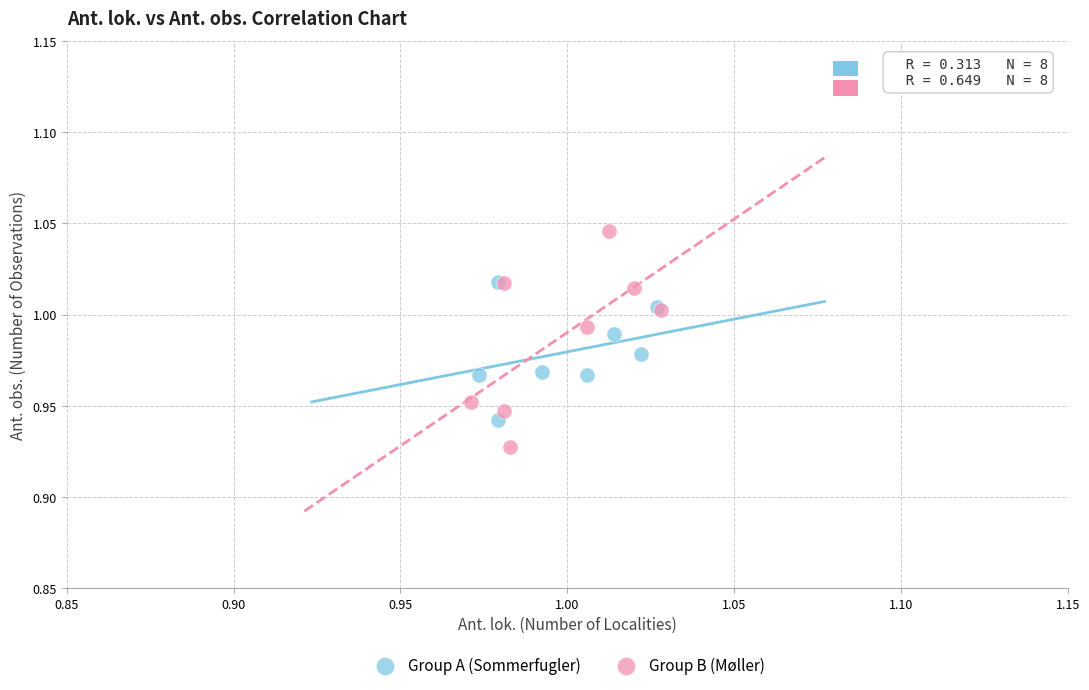

Which series has the largest Y range (max minus min)?

Group B (Møller)